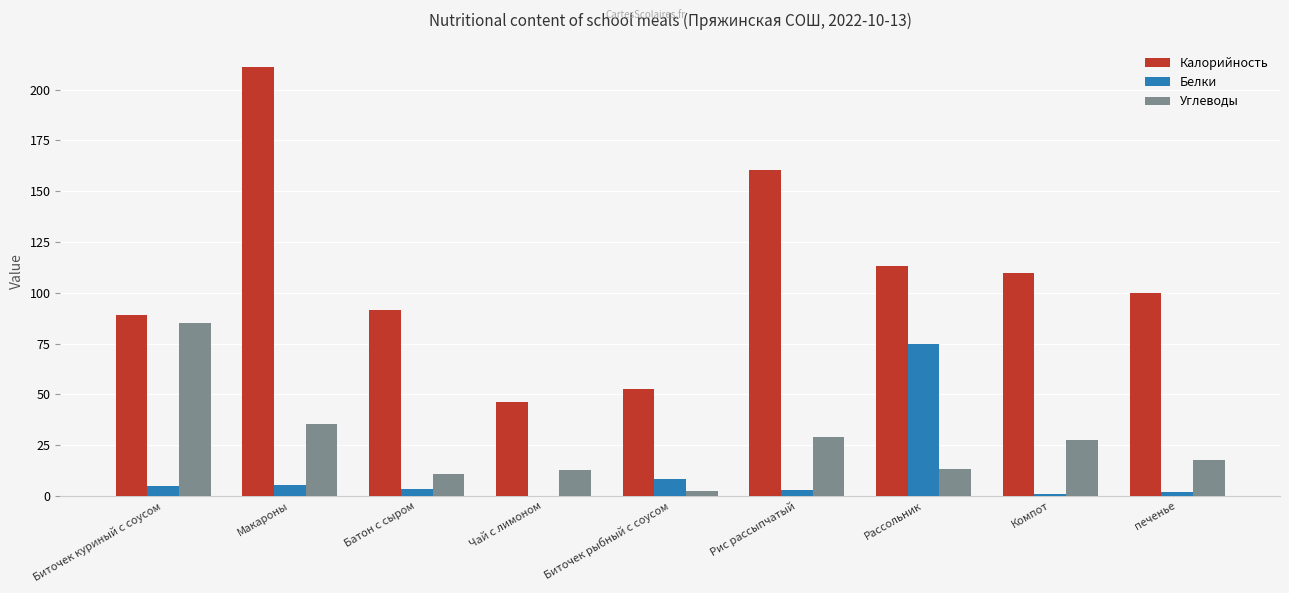

The value of Калорийность at Биточек куриный с соусом is 89.0. True or false?

True